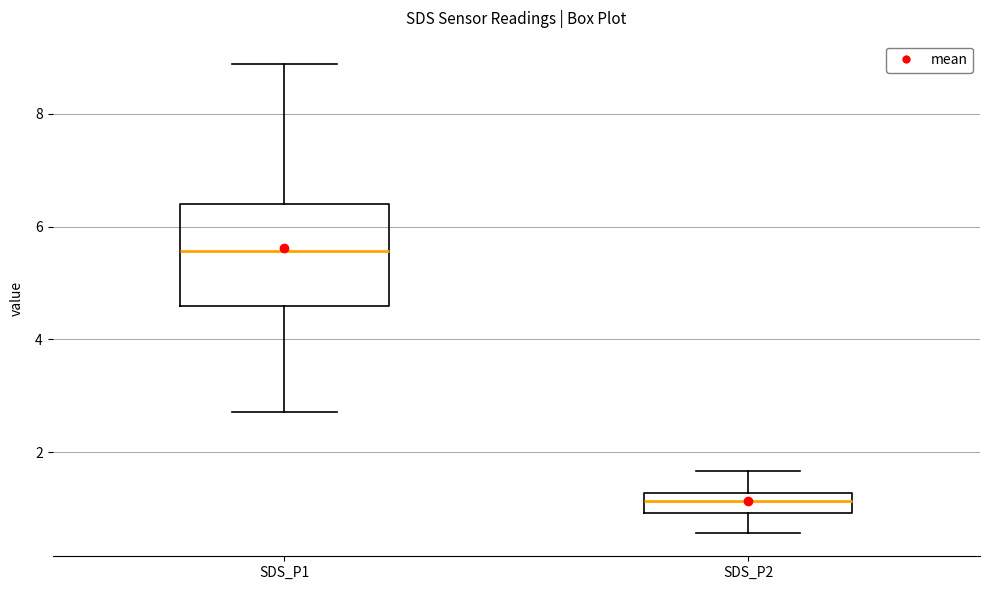

Reading left to right, transcribe this box plot: for each box, give where its median line is, the range the box spans, and where its two whiskers end, as read against the y-axis. The values are not printed on the chart, so give them approximately, as read against the axis.

SDS_P1: median 5.6, box 4.6 to 6.4, whiskers 2.8 to 8.8
SDS_P2: median 1.2 (inside the box), box 1.0 to 1.2, whiskers 0.6 to 1.6